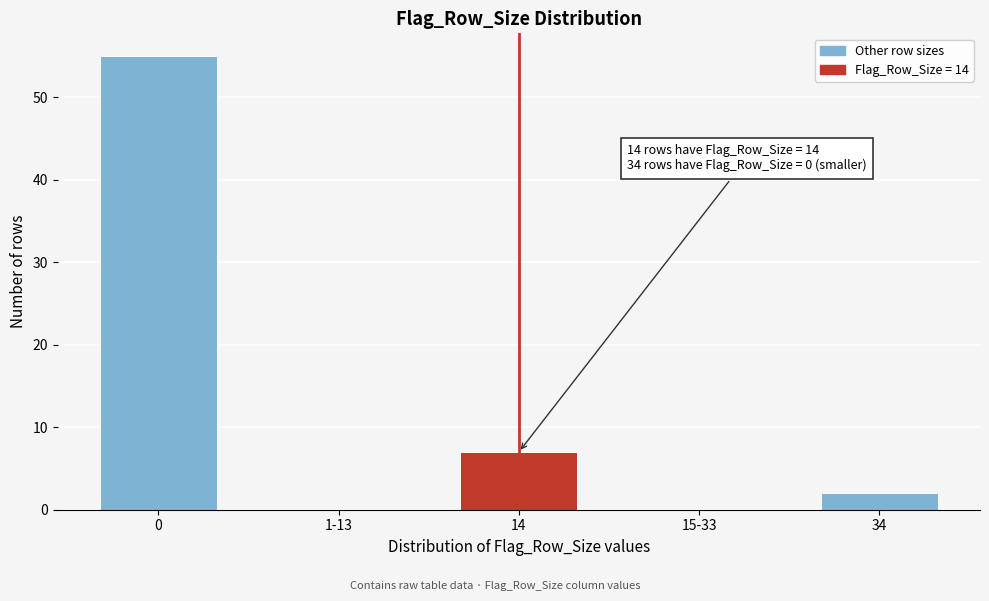

Reading right to left, extract all data points from this chart.

34=2	15-33=0	14=7	1-13=0	0=55